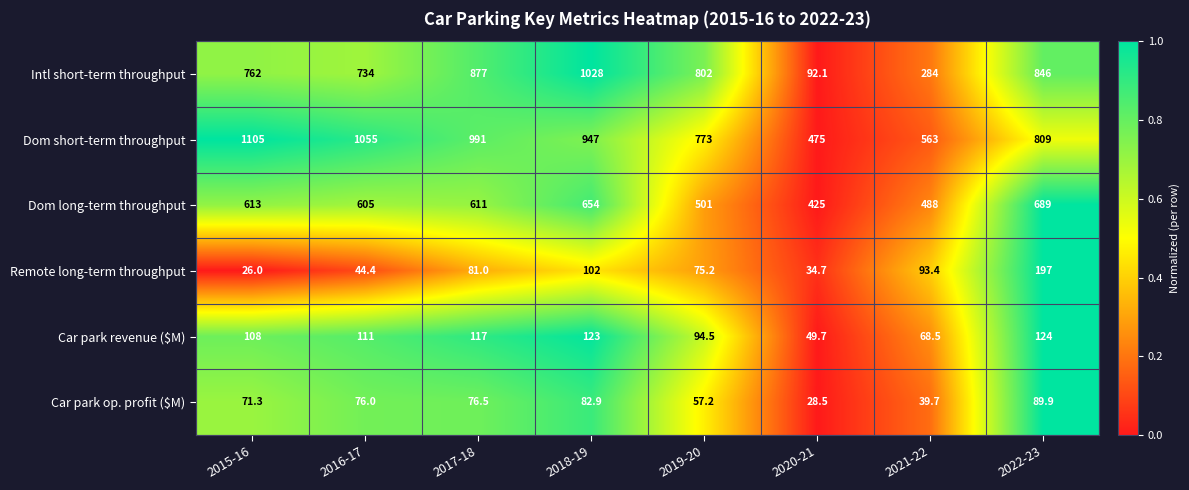

How many series are shown in this chart?

6